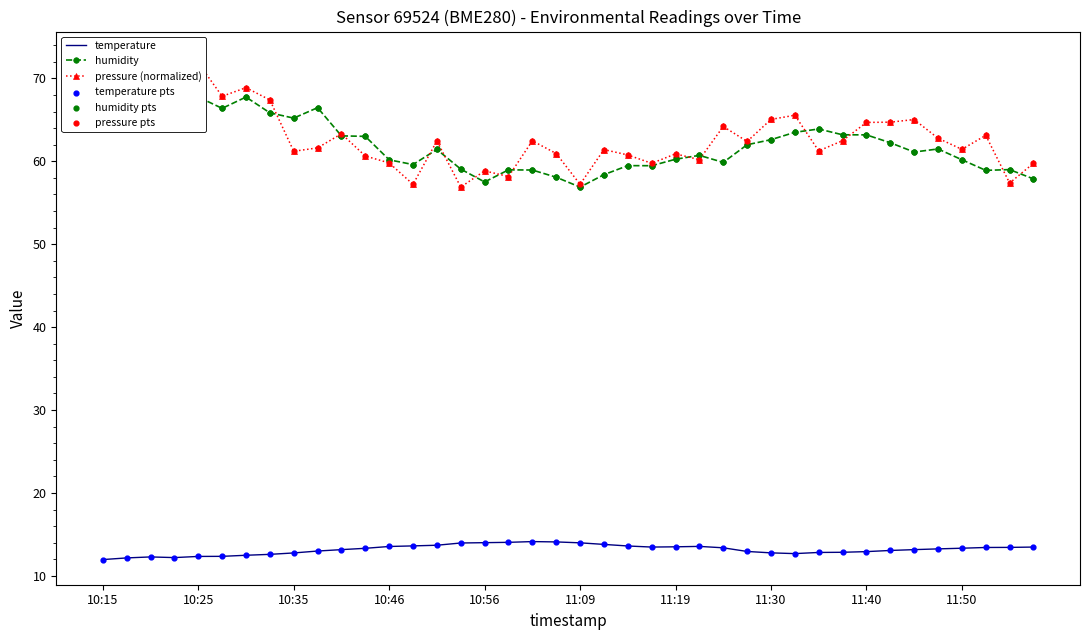

Which series has the largest total across all categories?

pressure (normalized)